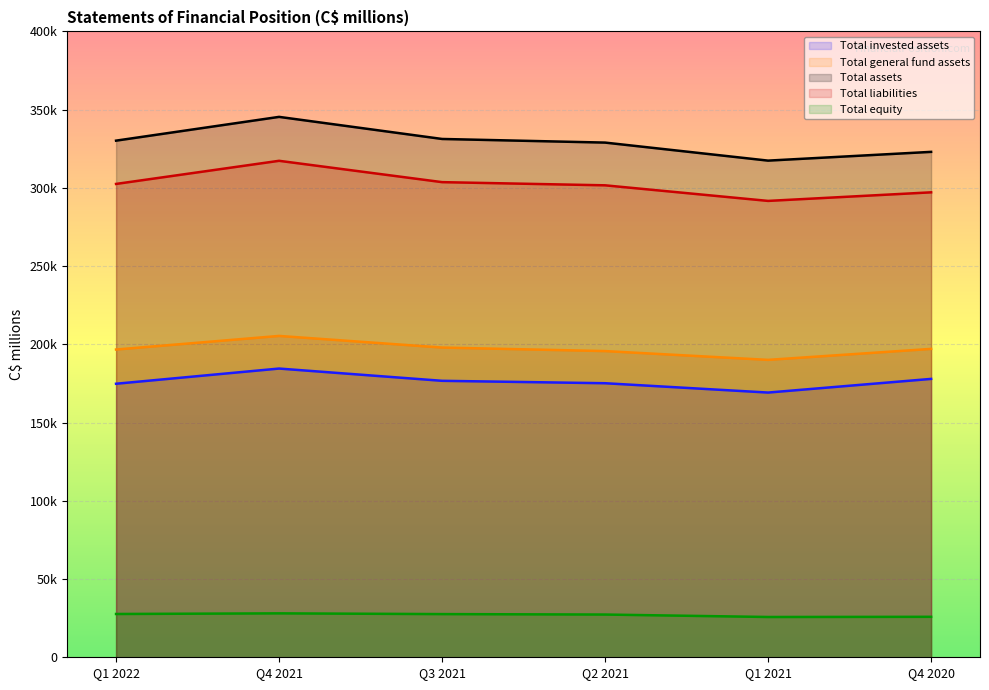

Where does the Total assets series first go above 330181?

Q4 2021